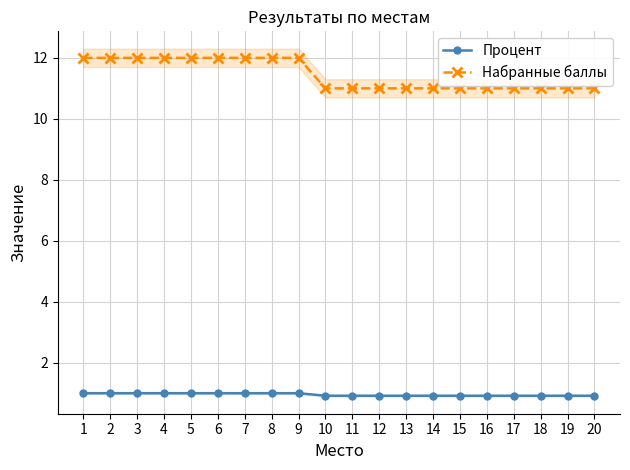

The value of Процент at 8 is 1.0. True or false?

True